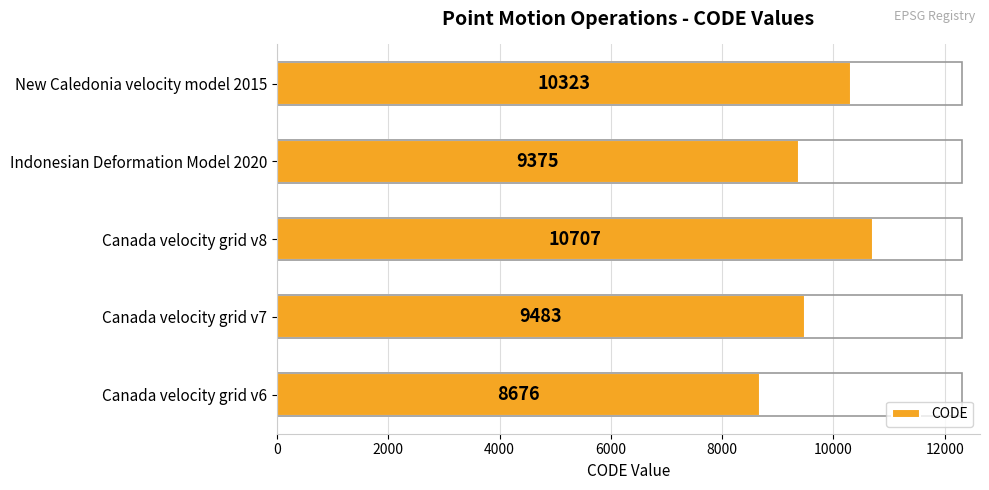

What is the average value?

9713